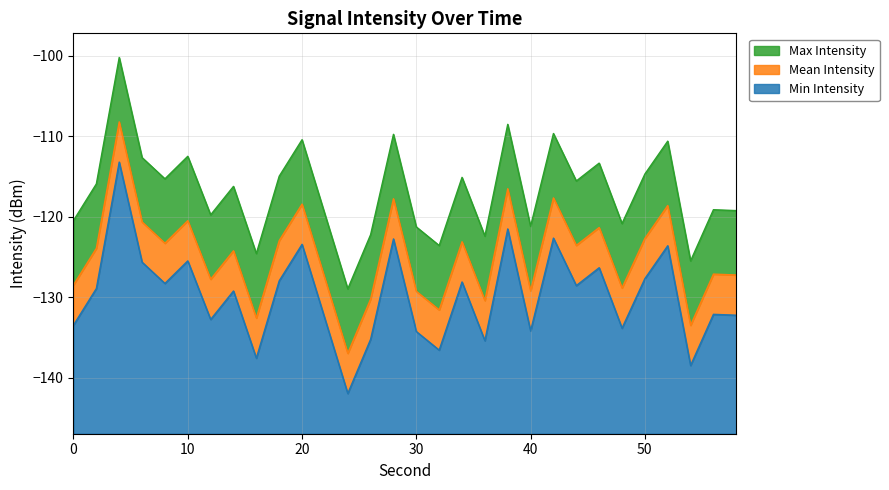

At which label does Mean Intensity reach its minimum?

24